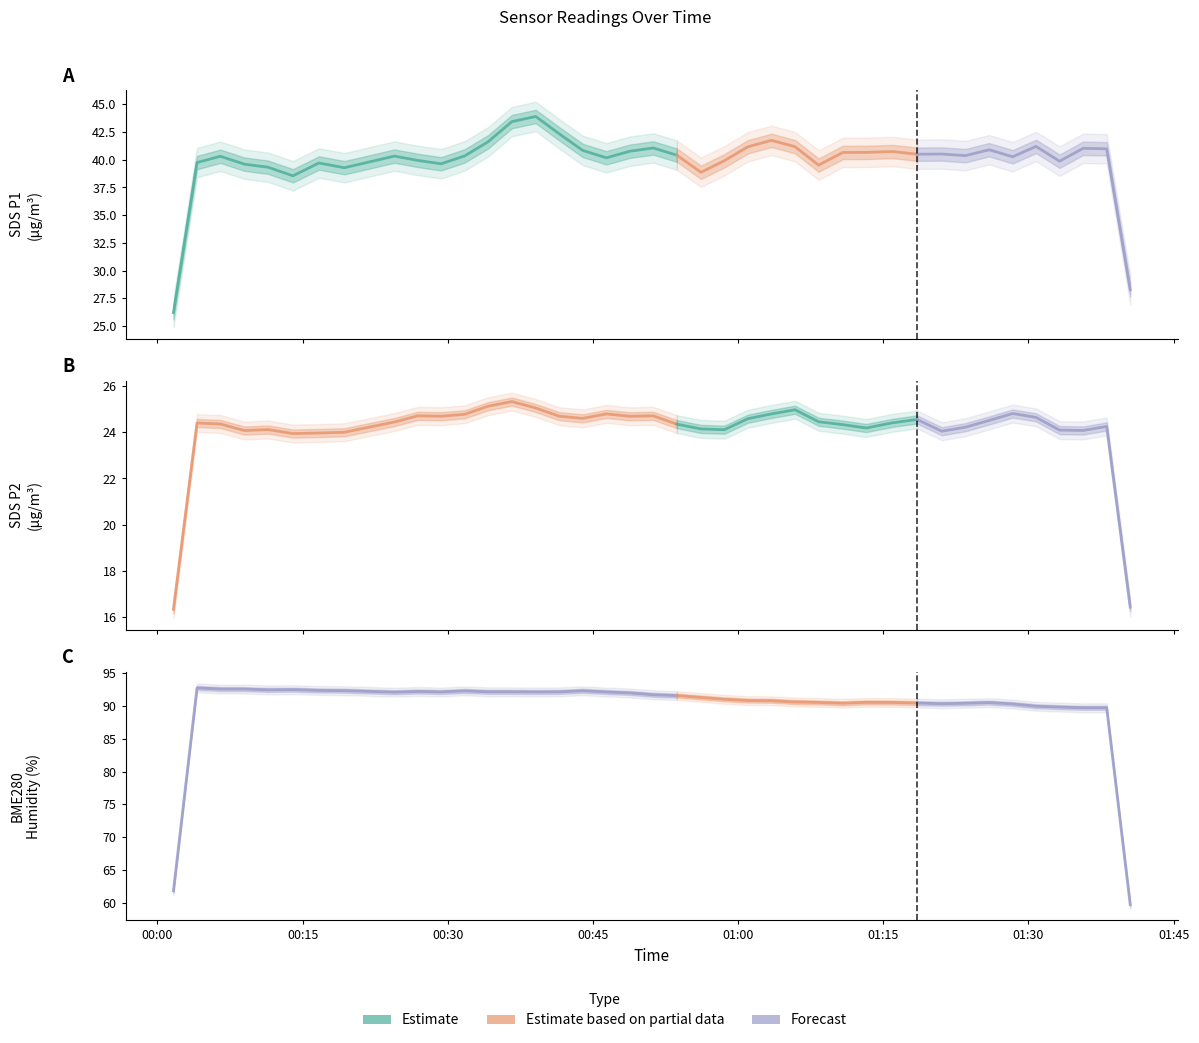

What is the label of the 25th point from the left?

2021/12/23 01:03:27